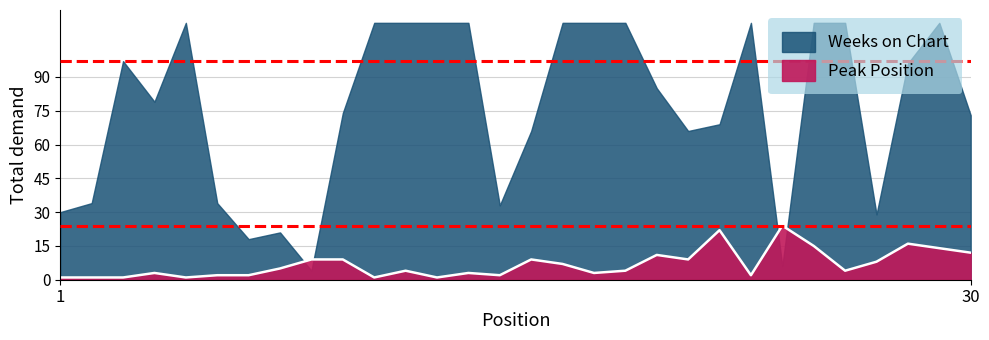

How many points are lower than both their immediate neighbors (excluding endpoints)?

8